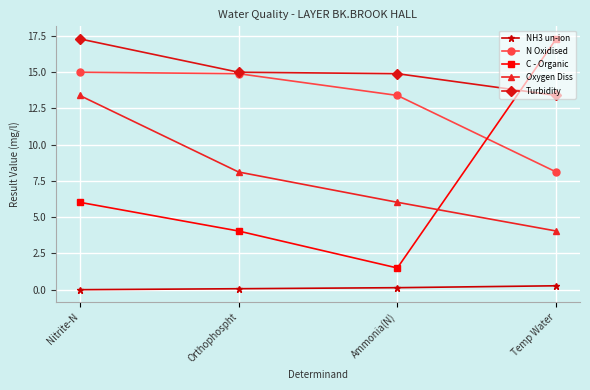

Is the value of N Oxidised at Ammonia(N) greater than the value of C - Organic at Orthophospht?

Yes